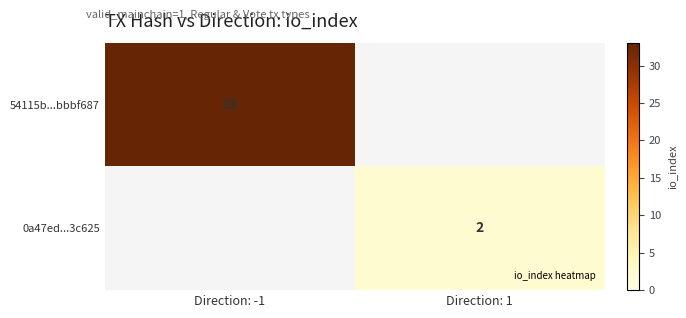

Which has a higher value, Direction: 1 or Direction: -1?

Direction: -1